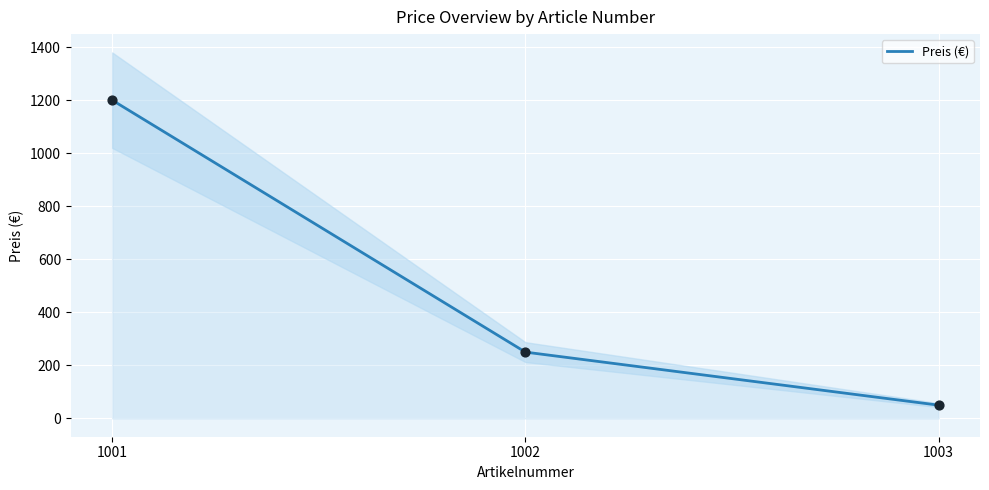

What is the change in value from 1001 to 1002?

-950